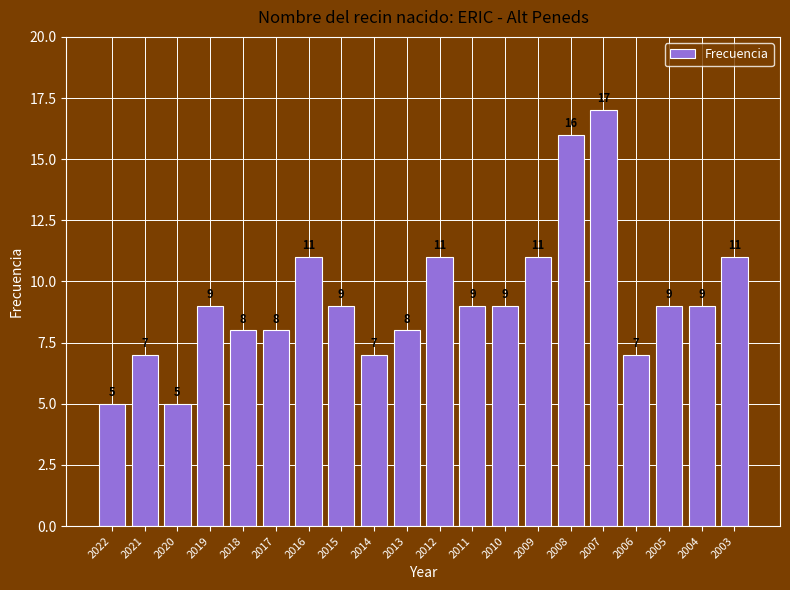

Read the value at 2010.

9